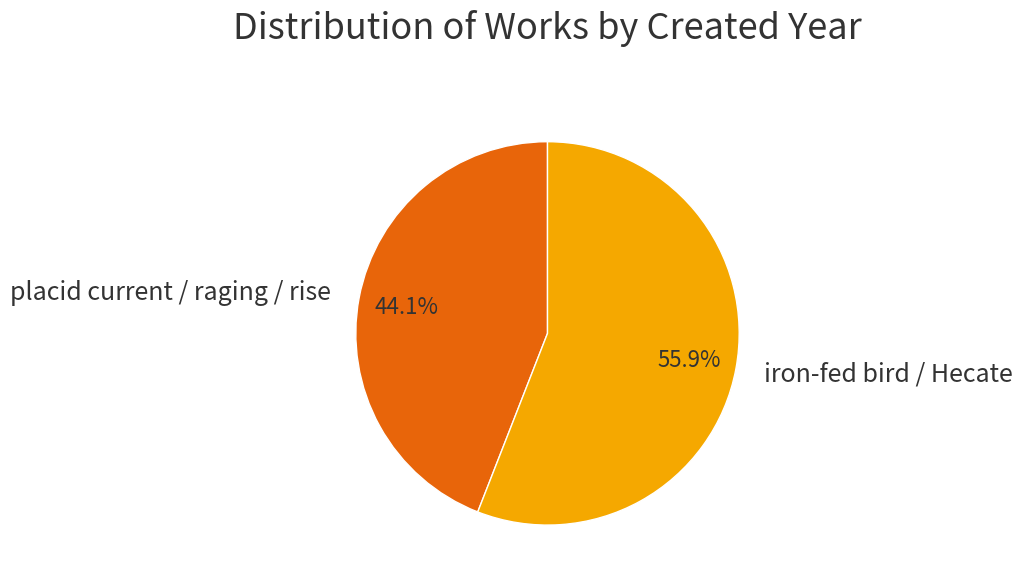

Is there any slice that represents more than half of the pie?

Yes